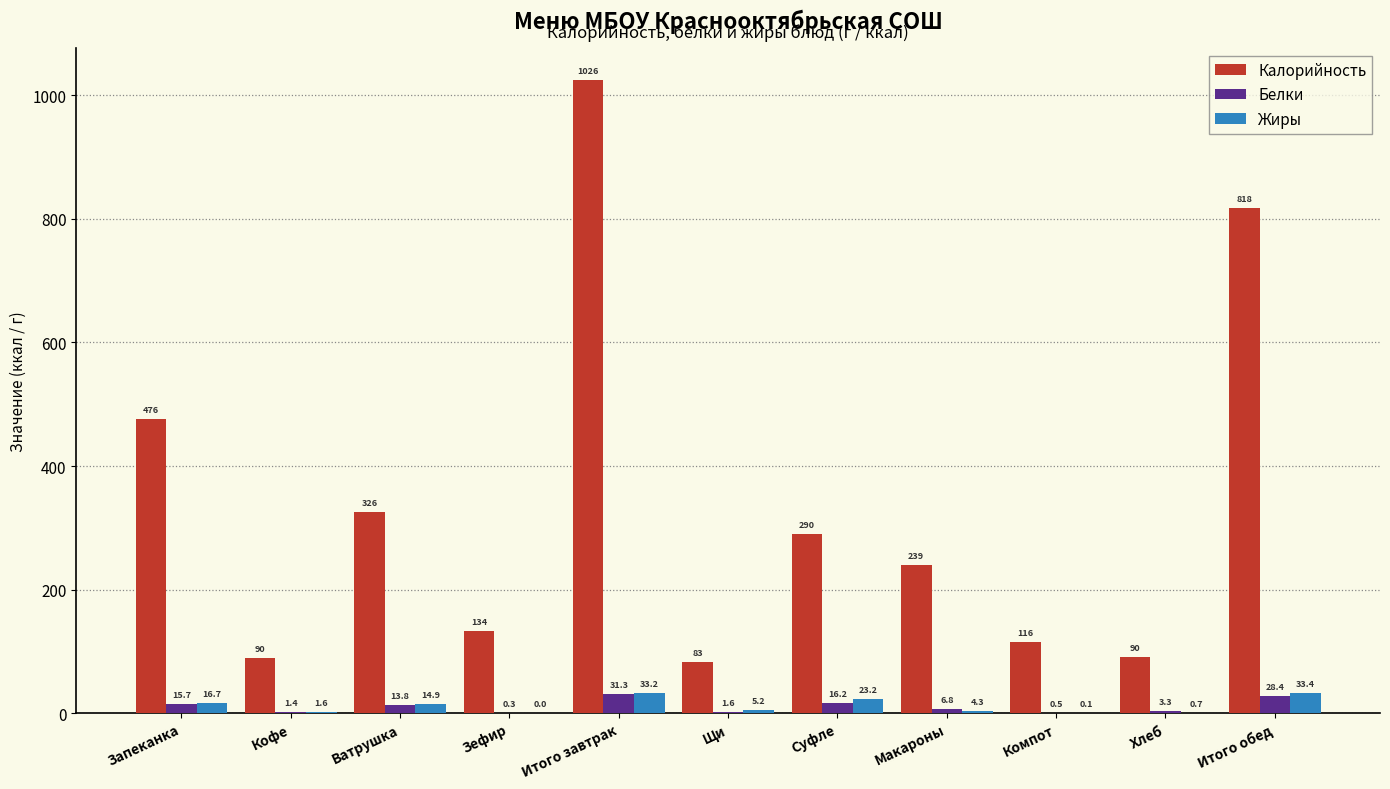

What is the sum of the Калорийность values at Суфле and Зефир?

423.6